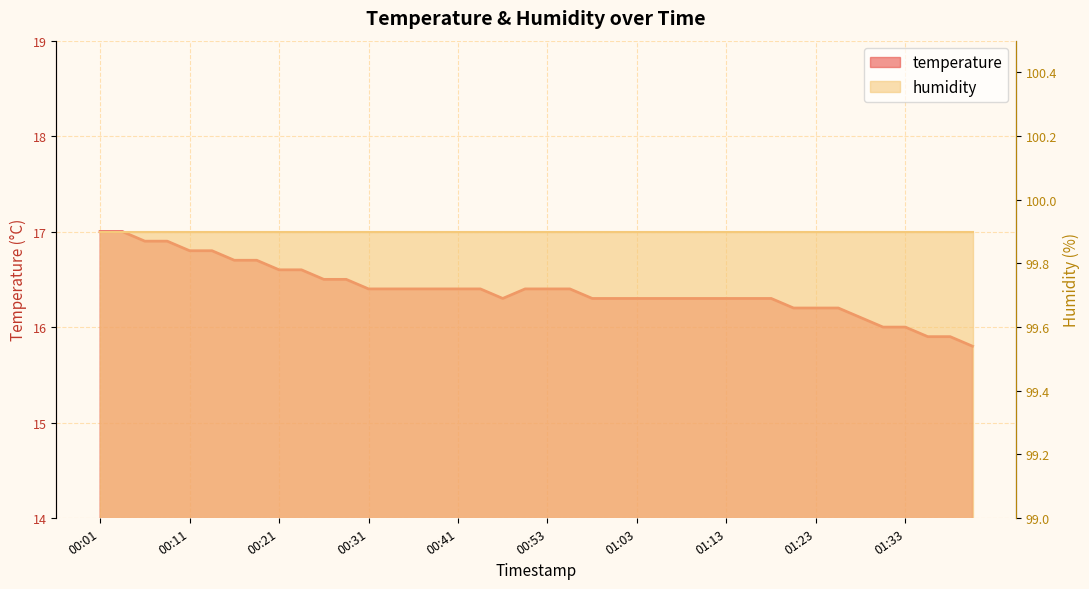

At which category does the chart reach its peak across all series?

00:01